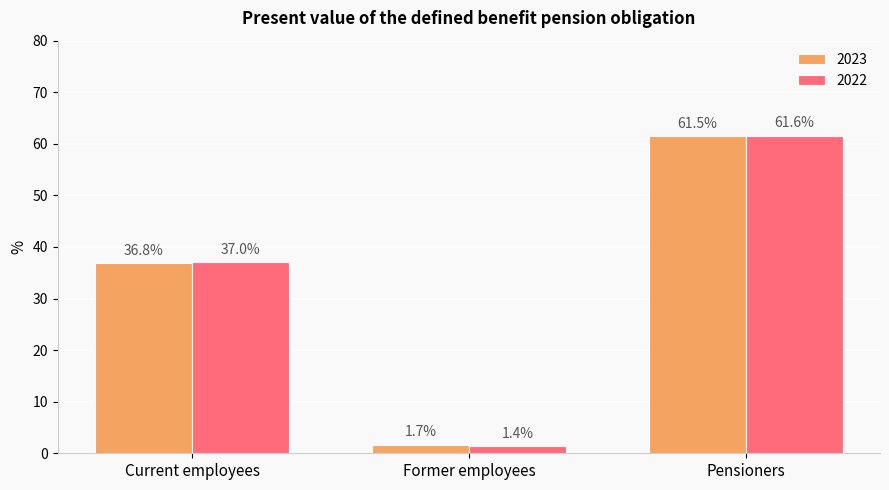

What is the label of the 1st bar from the right?

Pensioners